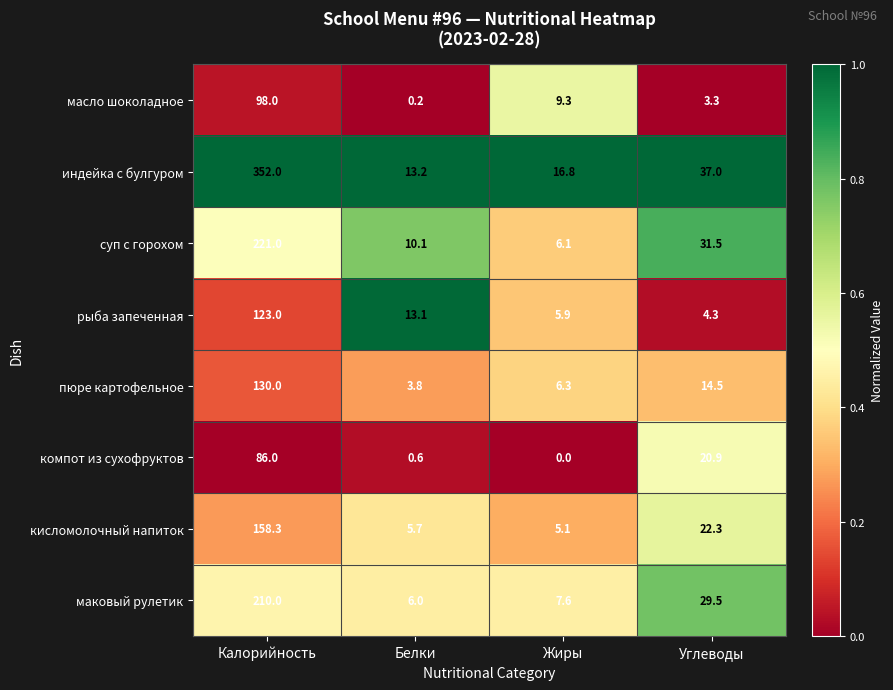

How many data points does each series have?

4